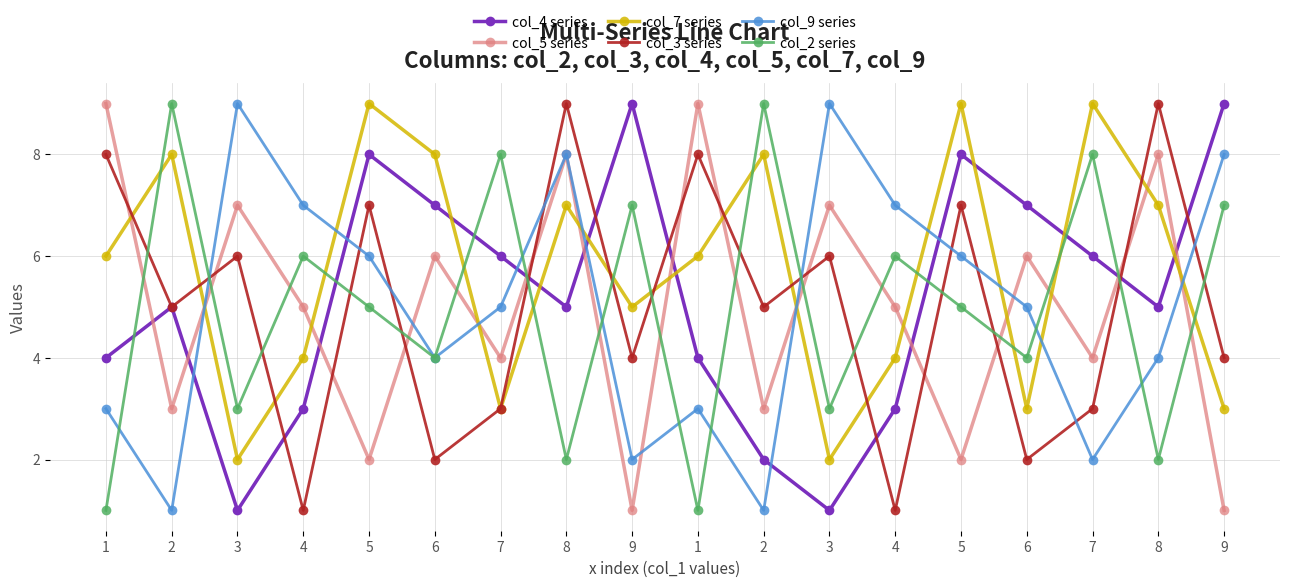

True or false: col_2 series has more than 1 interior local peaks.

True